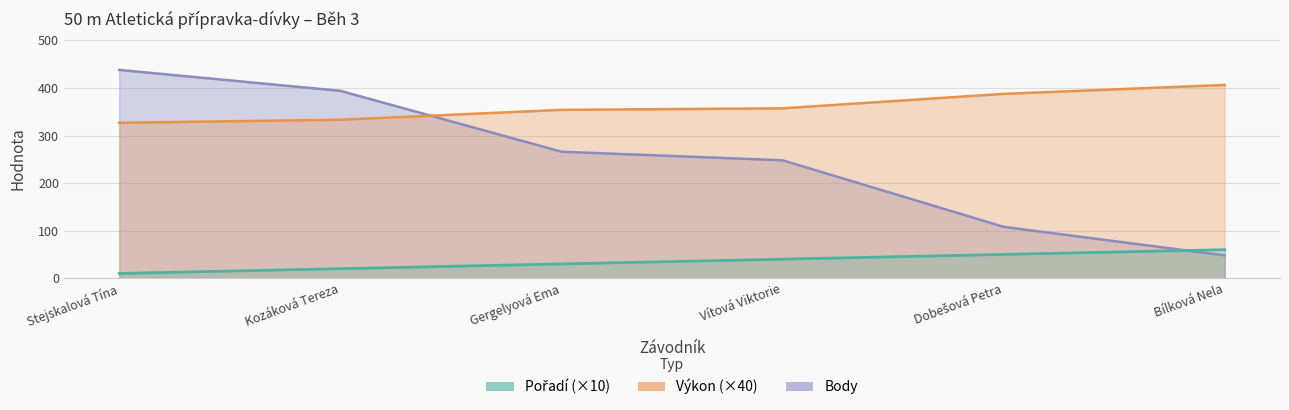

What is the difference between the second highest and second lowest values in the Výkon series?

54.4